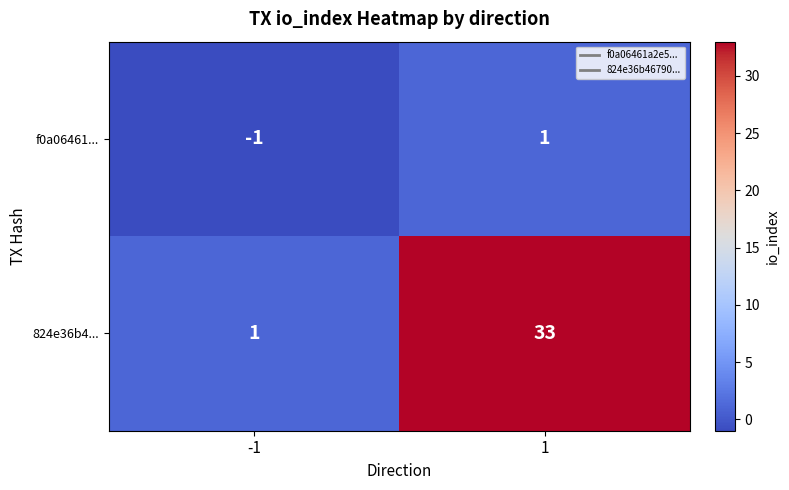

Reading left to right, what are all the values shown in this chart?

f0a06461...: -1	1
824e36b4...: 1	33